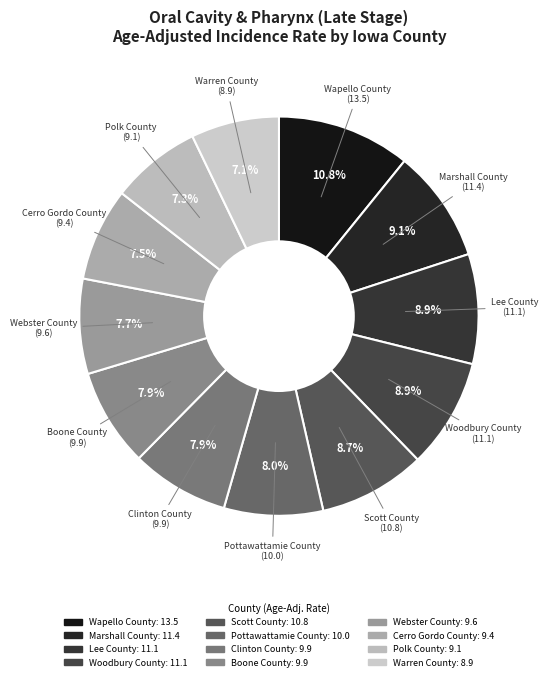

To the nearest percent, what is the combined percentage of Woodbury County and Lee County?

18%